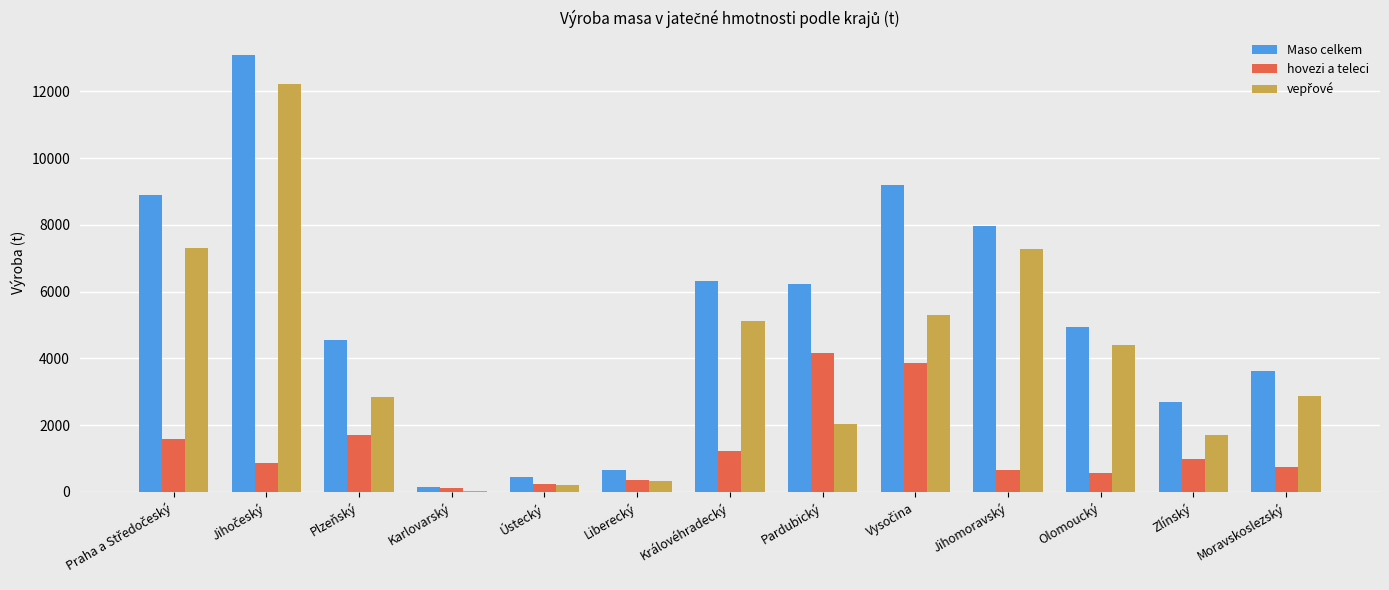

The value of hovezi a teleci at Karlovarský is 130. True or false?

True